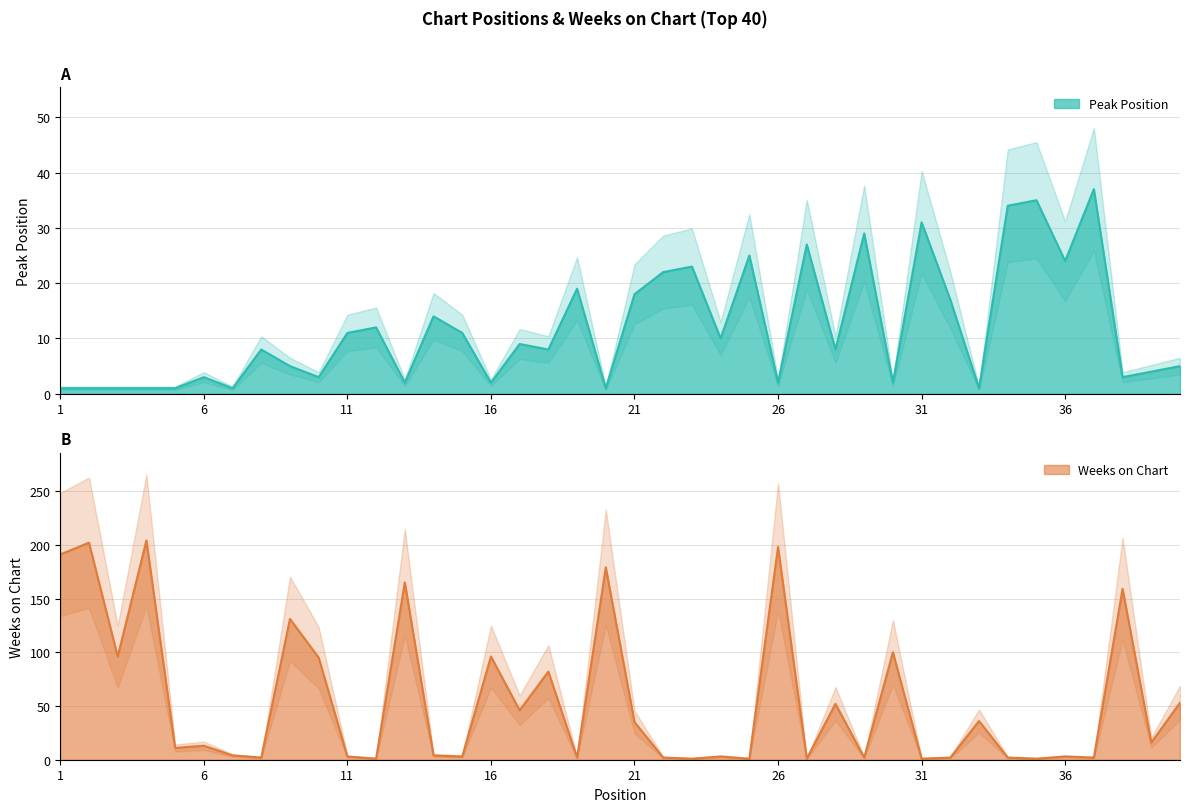

Rank the series at 1 from lowest to highest value.

Peak Position, Weeks on Chart